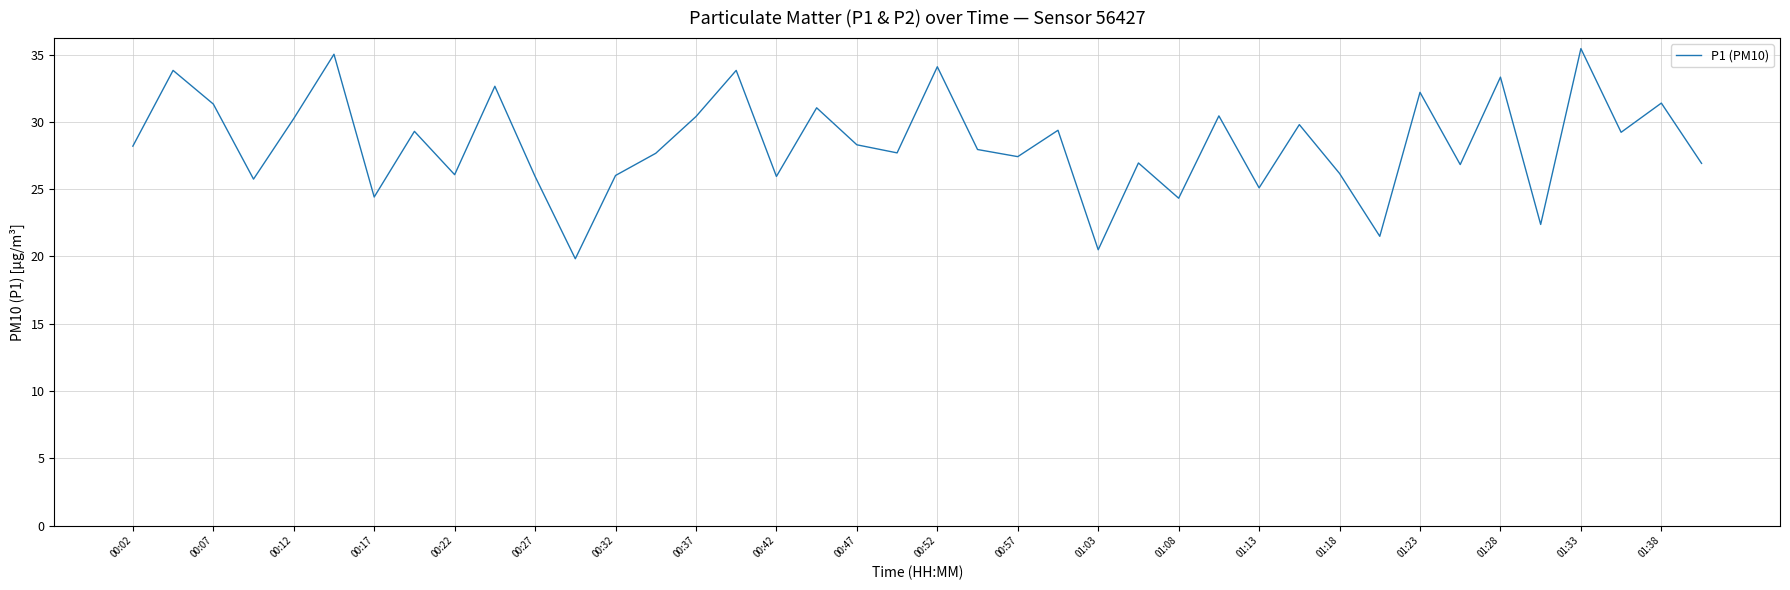

What is the minimum value shown in the chart?

19.8